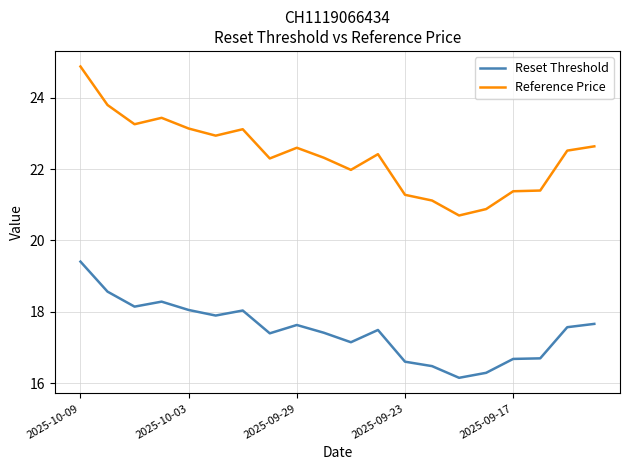

Which series has the largest range (max minus min)?

Reference Price